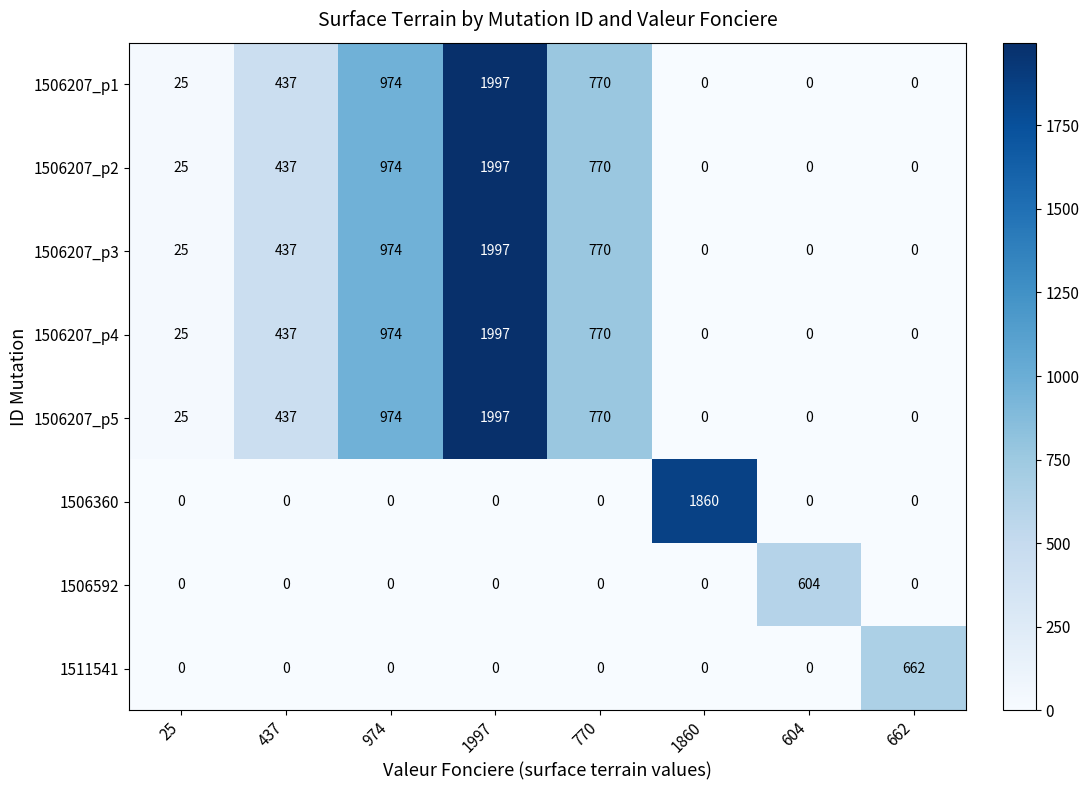

What is the maximum value for 1506207_p2?

1997